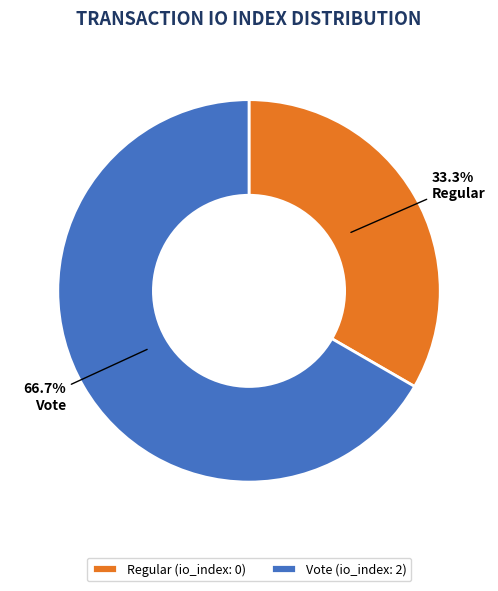

Is it true that Vote is 86% of the pie?

False